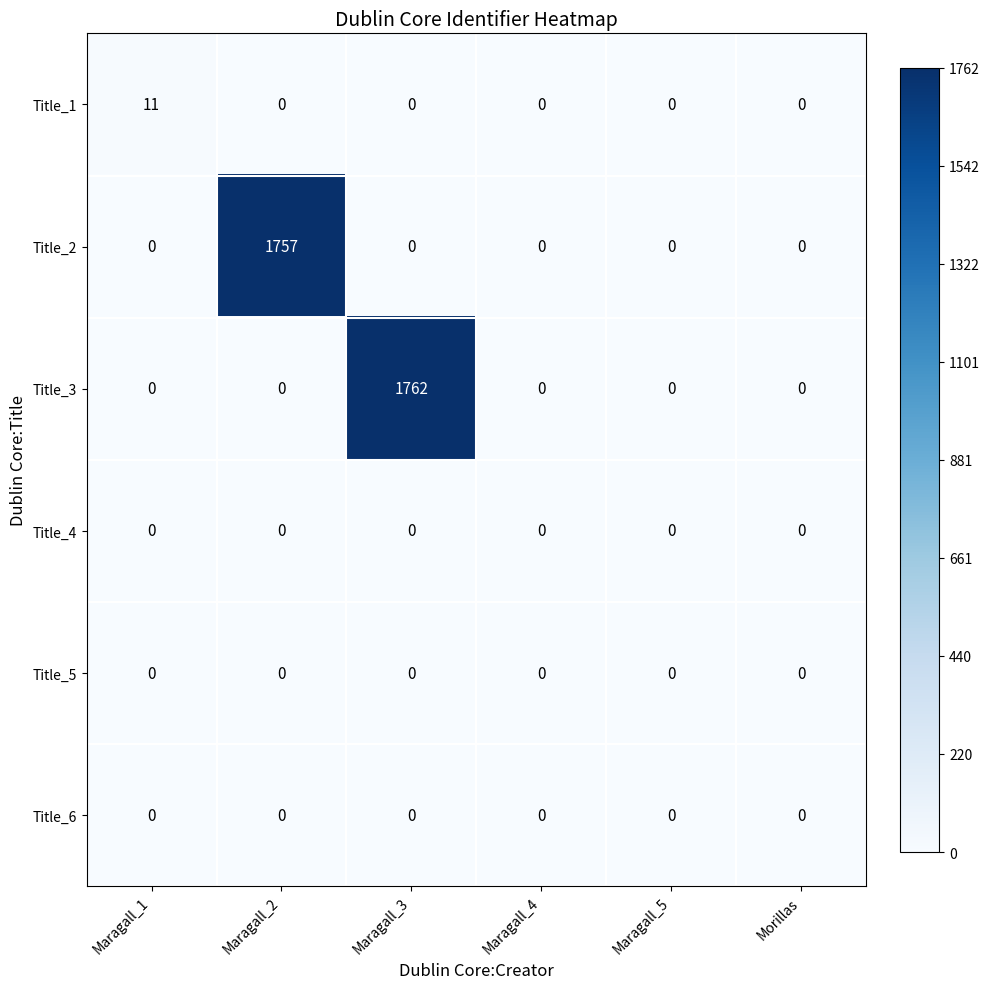

Which category has the highest value in the Title_2 series?

Maragall_2